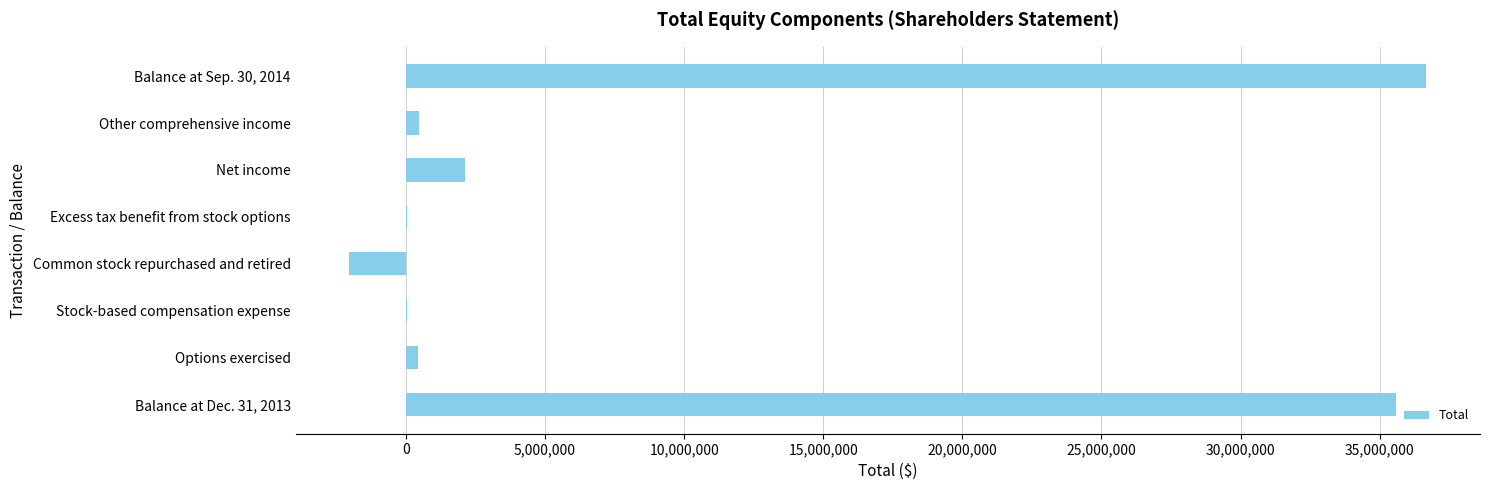

The value at Balance at Sep. 30, 2014 is 61513418. True or false?

False